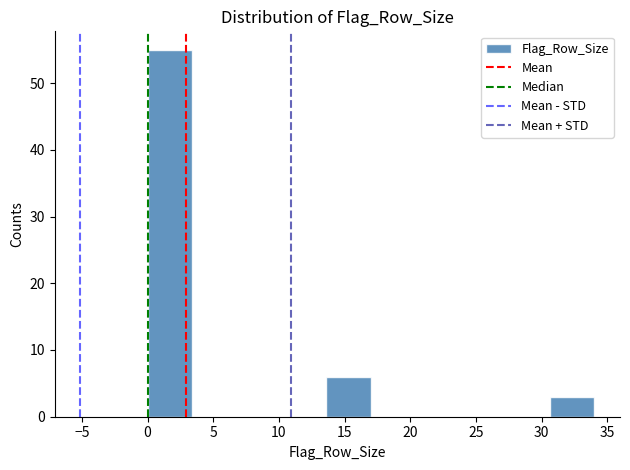

What is the height of the bar covering 13.6 to 17.0 on the x-axis? Neither the bar edges nor the heights are printed on the chart, so give them approximately, as read against the axes.

6